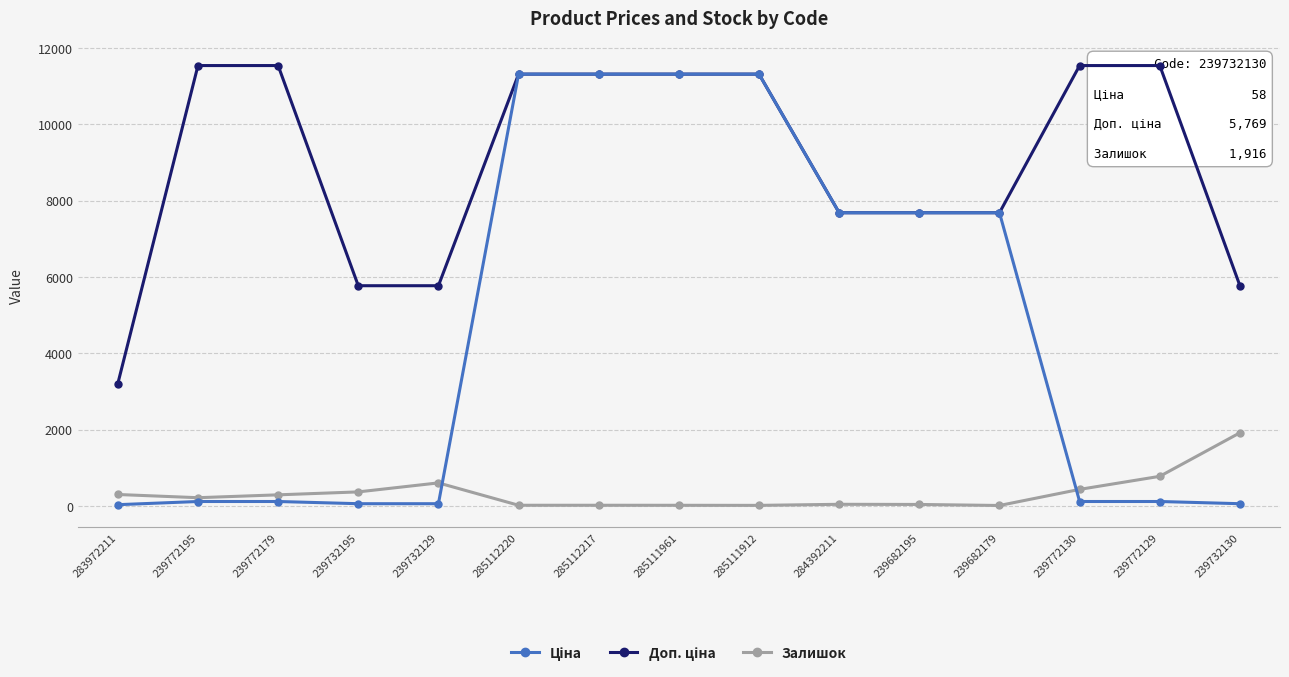

Which has a higher value, 239772130 or 285112220?

285112220